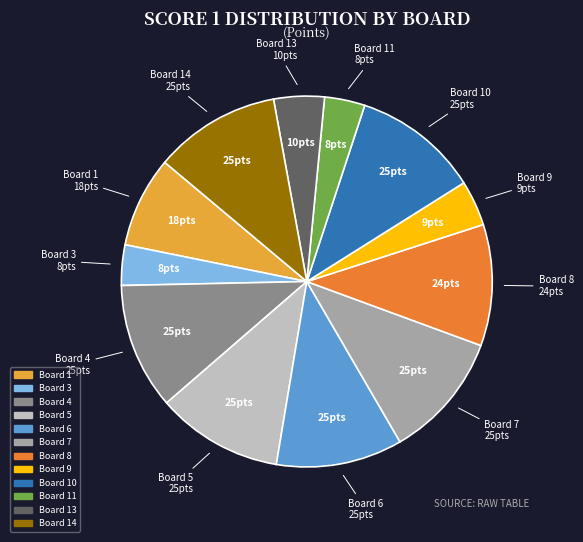

Does any single category account for the majority?

No